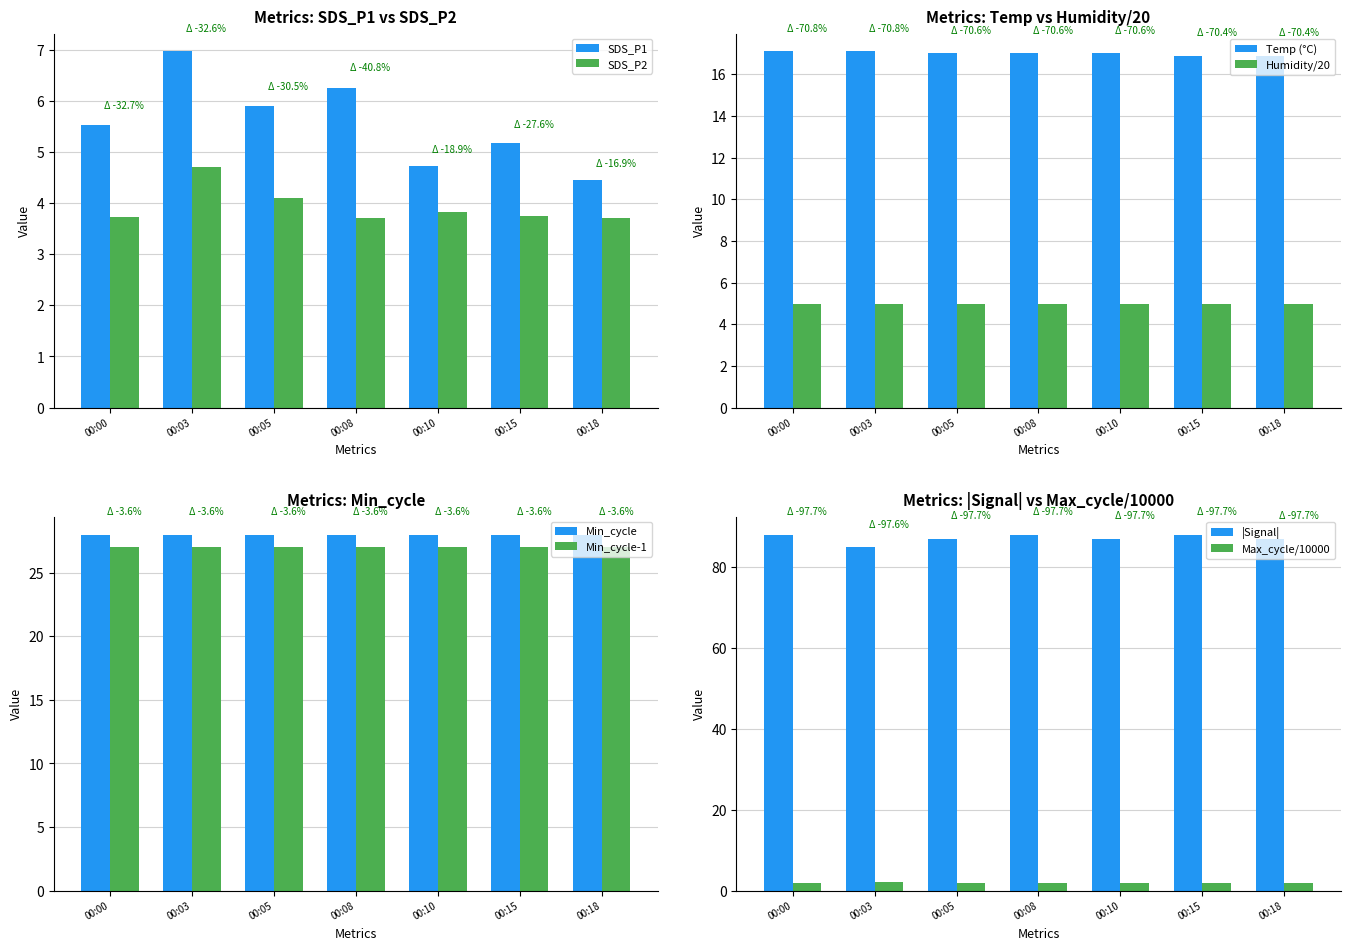

What is the spread (max minus min) of values at 00:00?

1.8